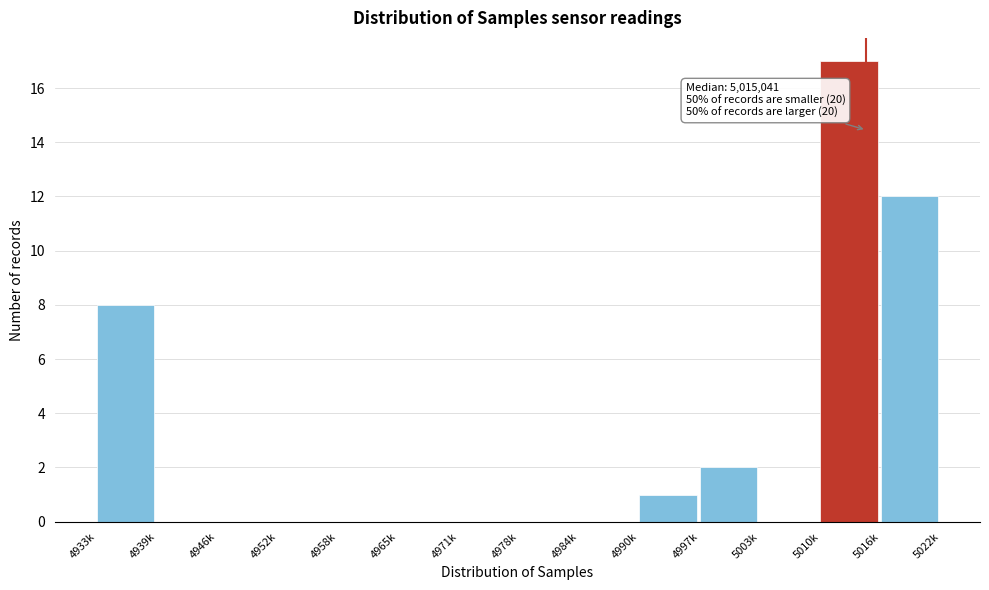

Reading right to left, extract all data points from this chart.

5016k=12	5010k=17	5003k=0	4997k=2	4990k=1	4984k=0	4978k=0	4971k=0	4965k=0	4958k=0	4952k=0	4946k=0	4939k=0	4933k=8